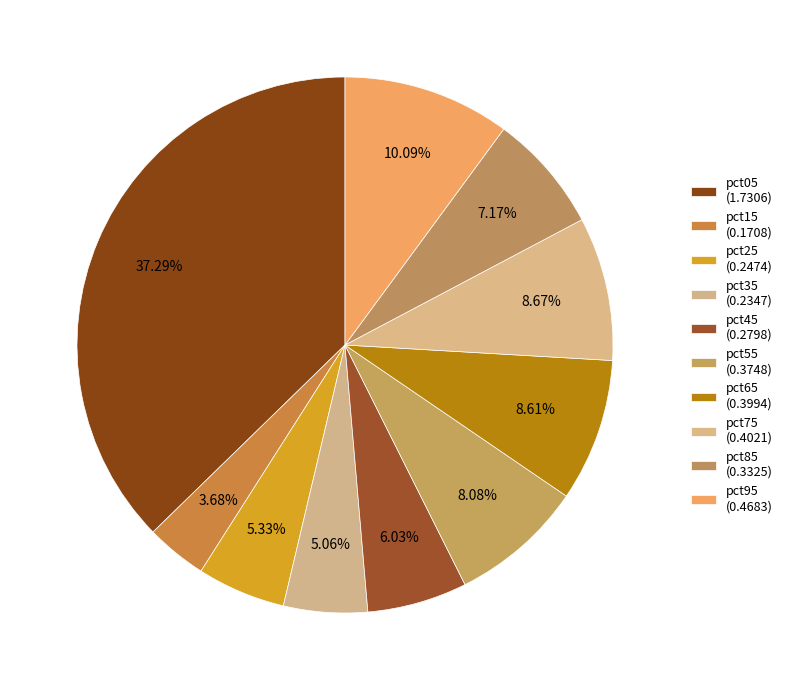

How many segments does this pie chart have?

10